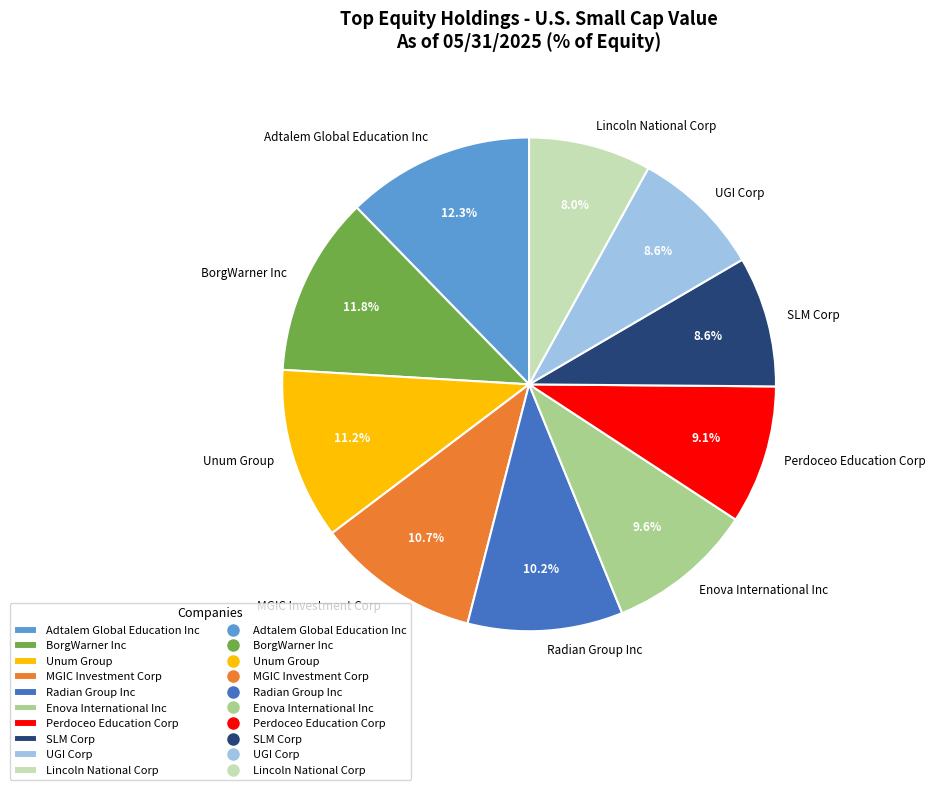

To the nearest percent, what is the difference between the largest and smallest slice percentages?

4%